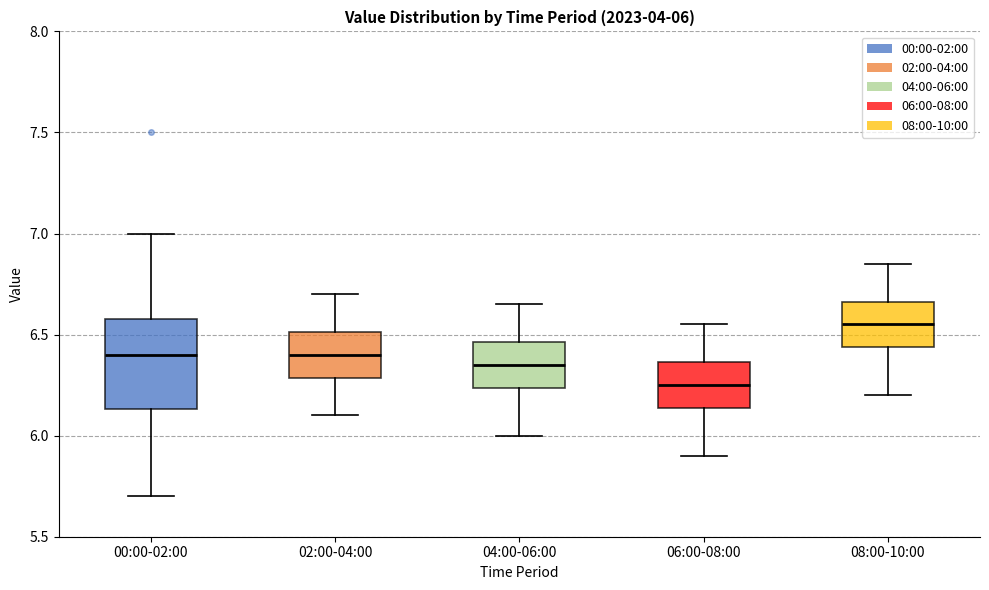

Which box is the tallest, from its lower edge to its upper edge?

00:00-02:00